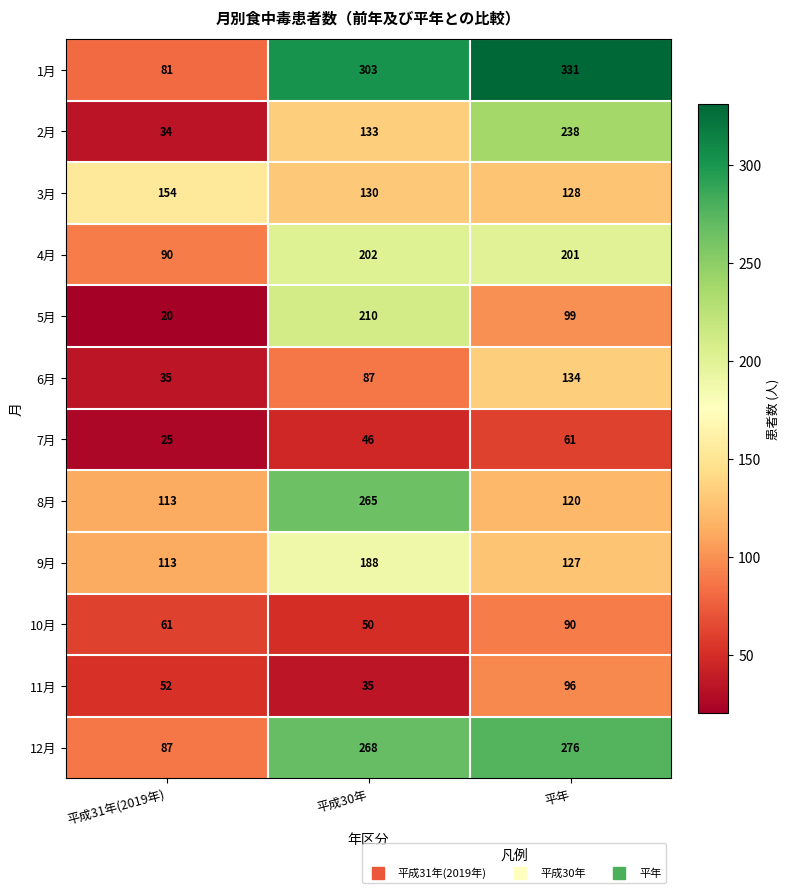

Between 平成30年 and 平年, which series saw the biggest shift?

8月